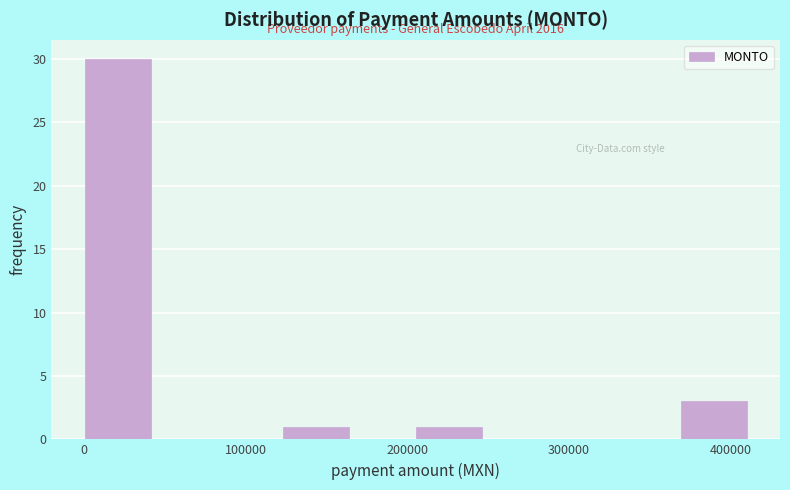

Which range on the x-axis has the tallest bar?

0 to 40000